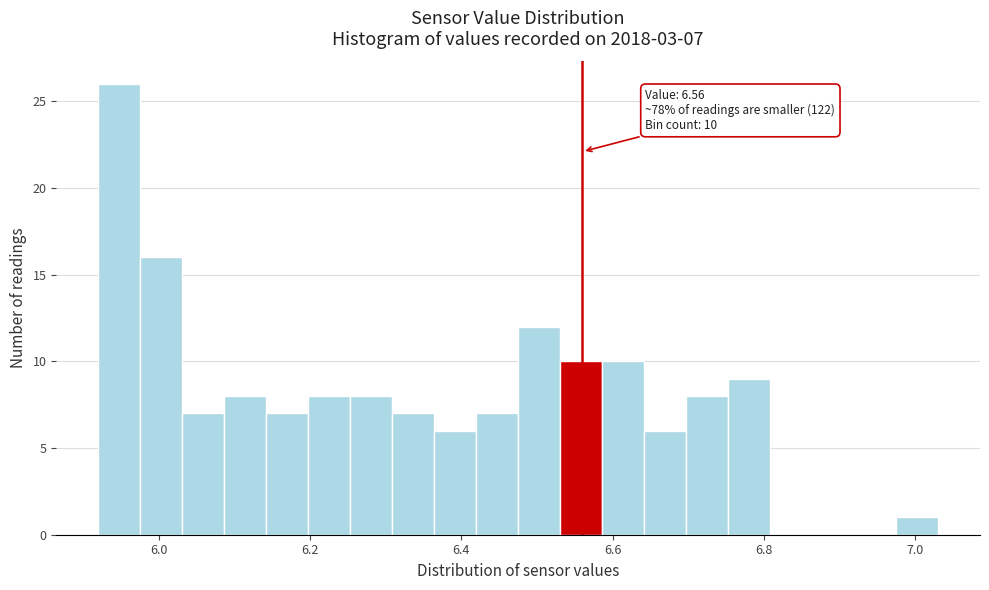

Around what value on the x-axis is the tallest bar? Give the approximate position of its centre, as read against the axis.

5.94